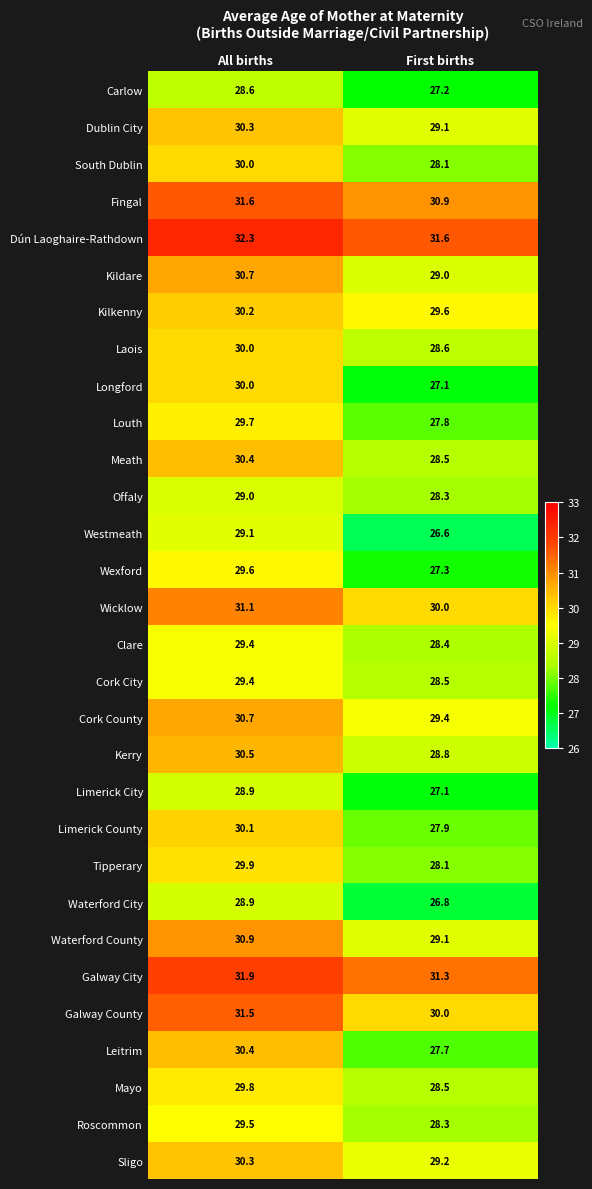

At which category does the chart reach its peak across all series?

All births